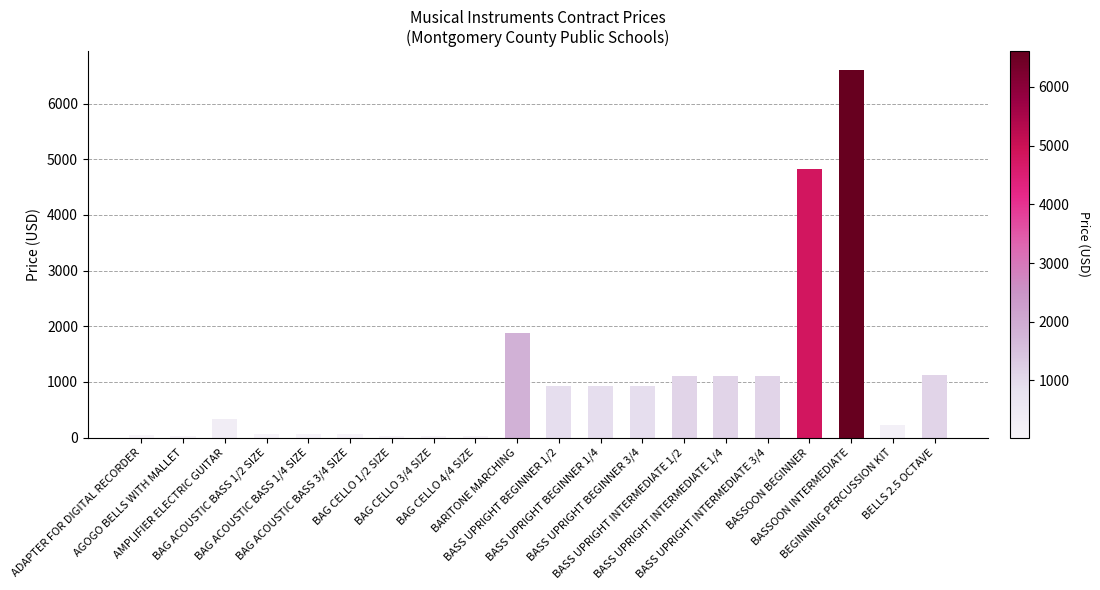

What is the sum of all values?

21439.6